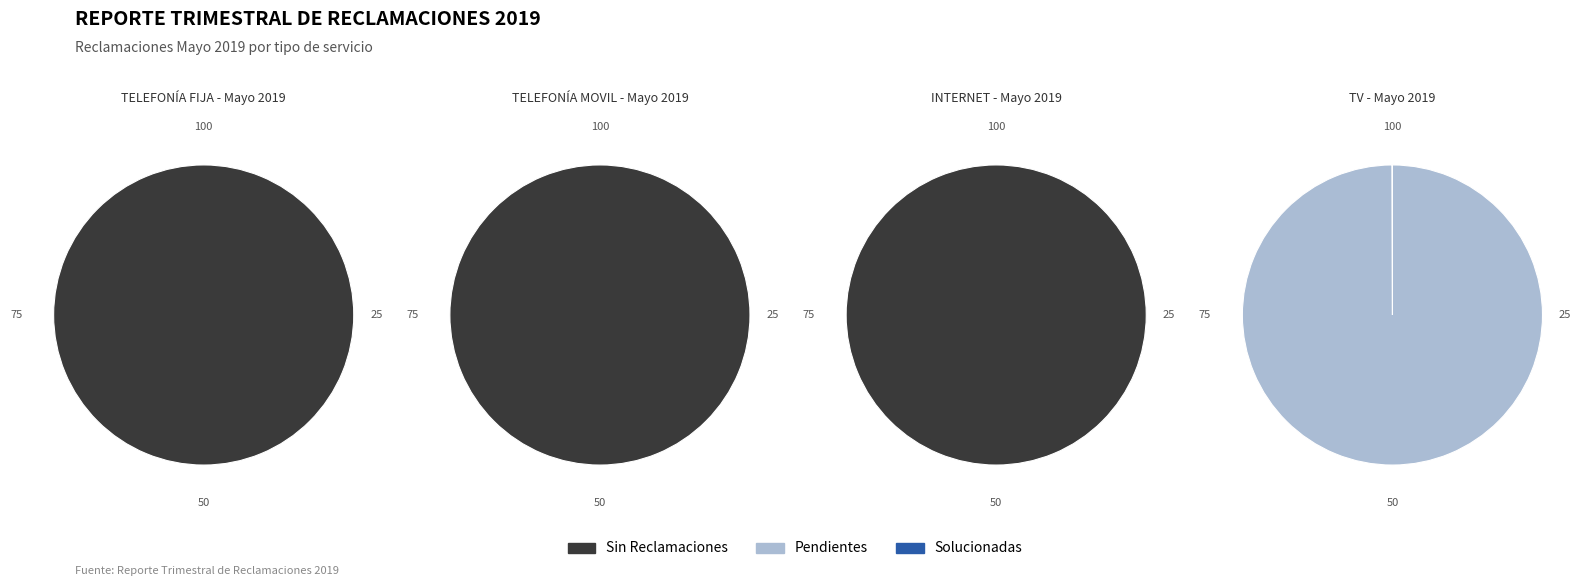

Is Solucionadas the majority of the pie?

No